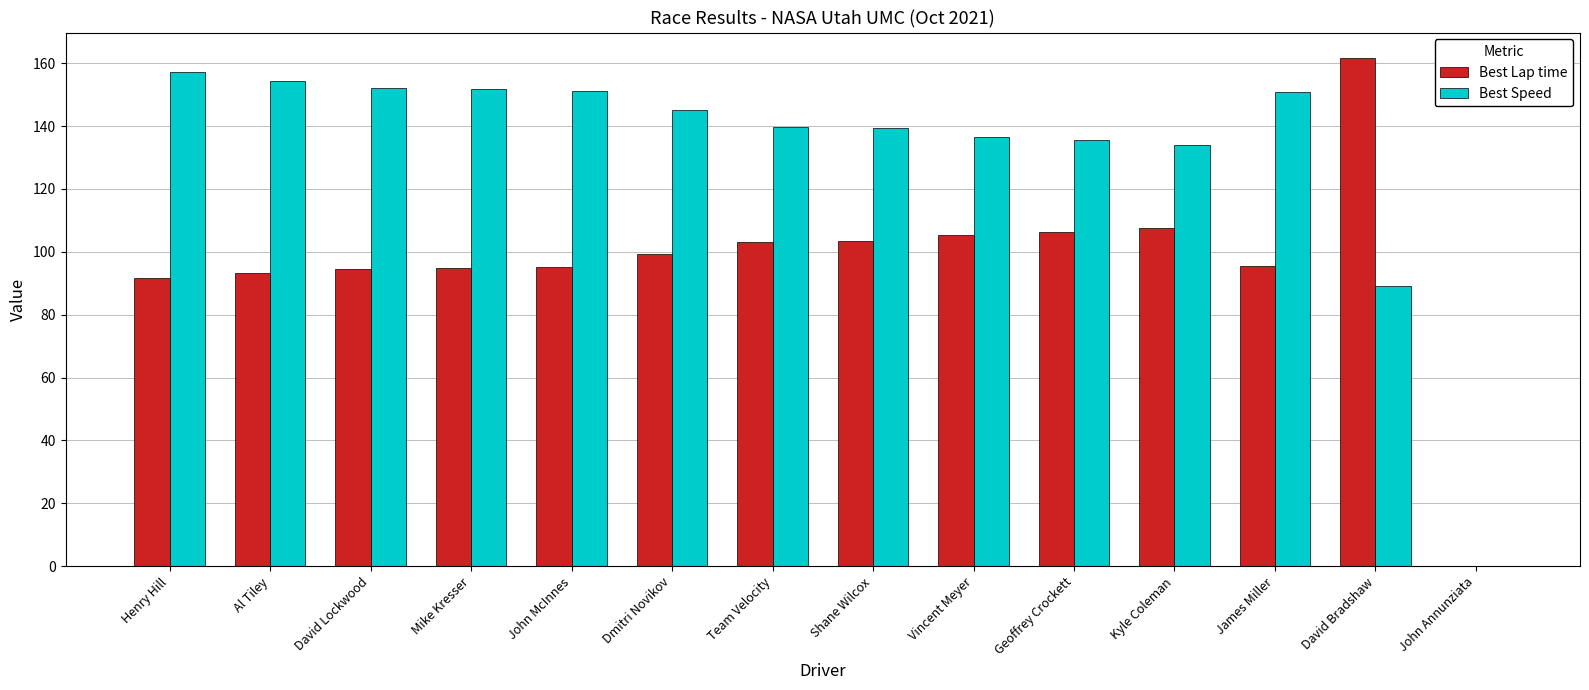

True or false: Best Speed has a value of 150.9 at James Miller.

True